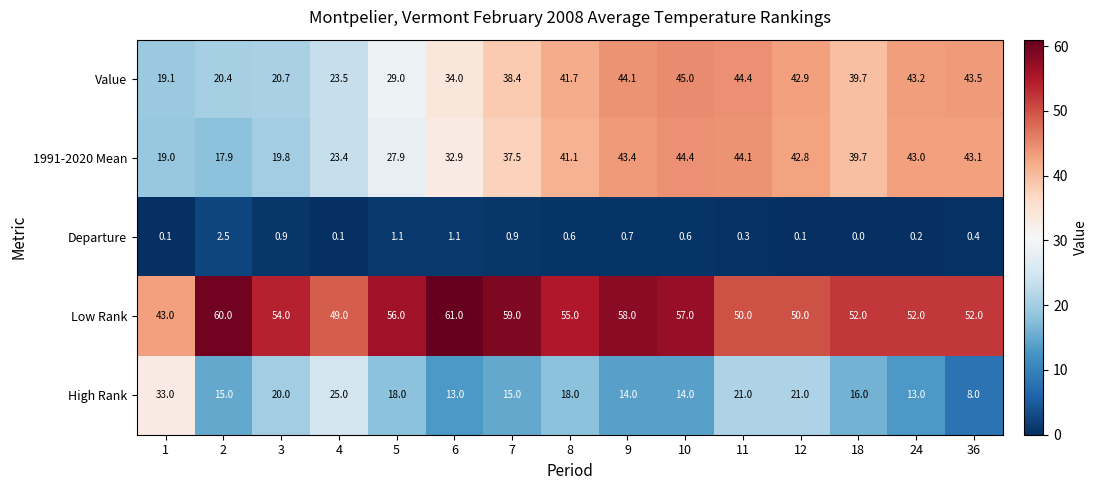

At 6, list the series in order from largest to smallest.

Low Rank, Value, 1991-2020 Mean, High Rank, Departure